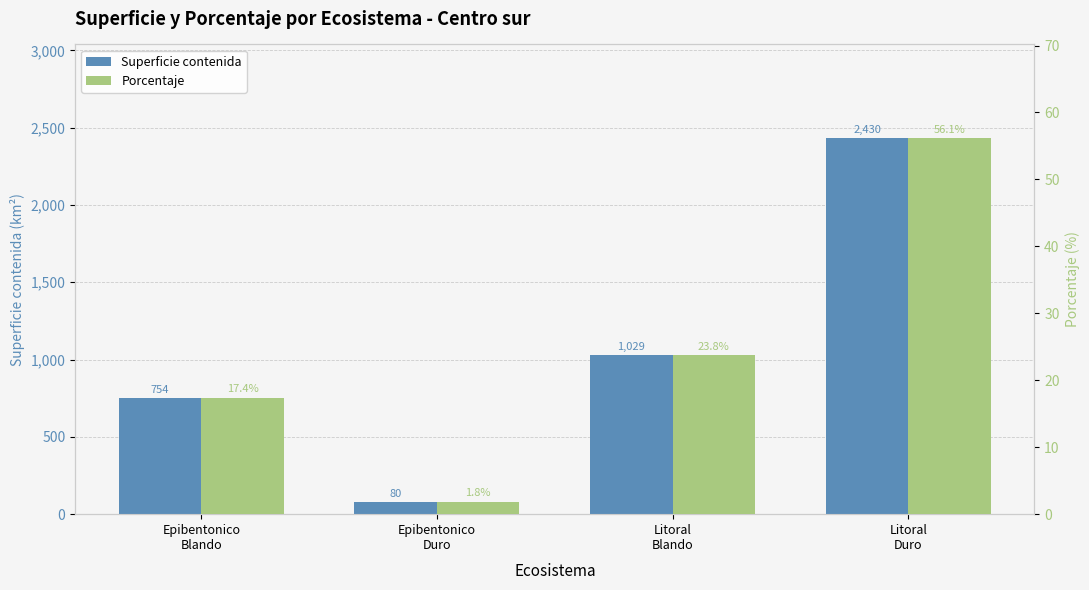

What is the label of the 1st bar from the right?

Litoral
Duro